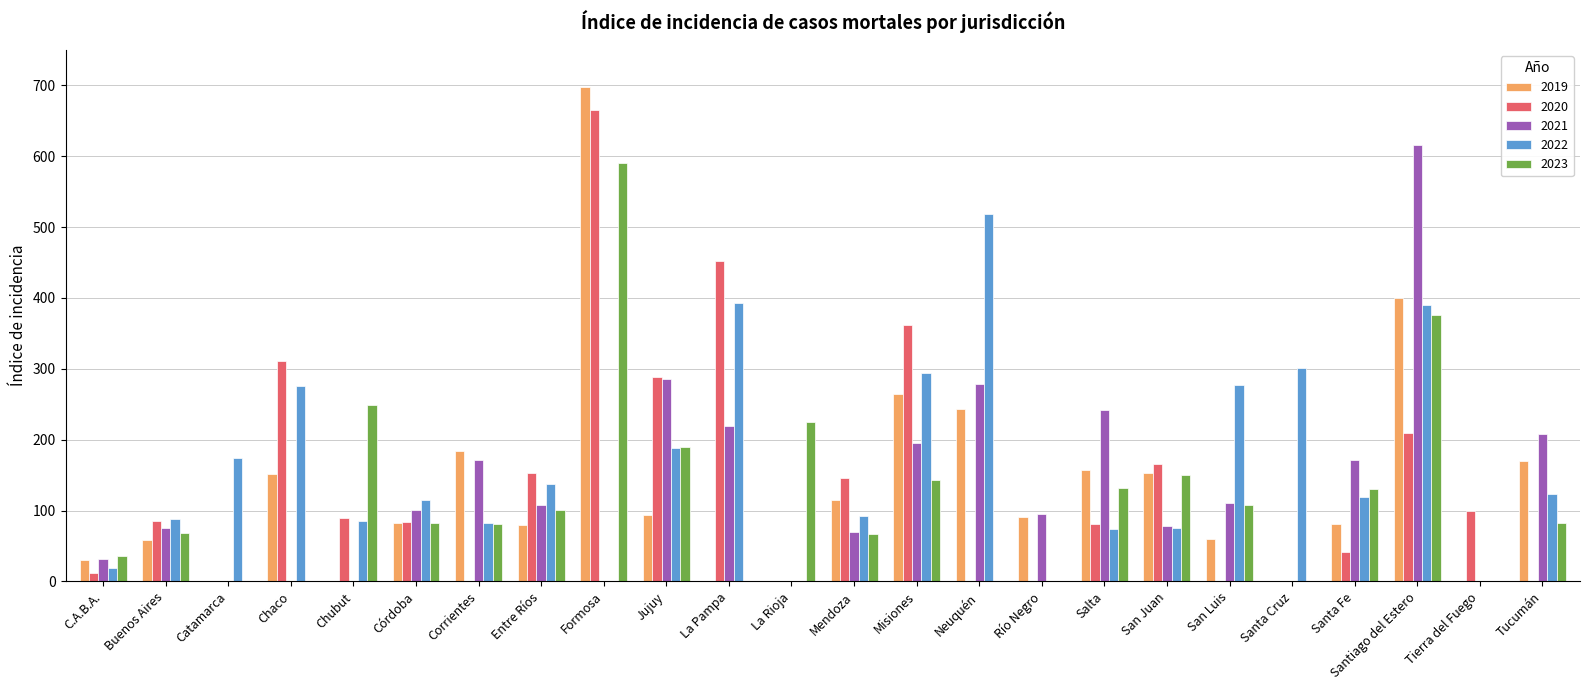

What is the maximum value shown in the chart?

698.0